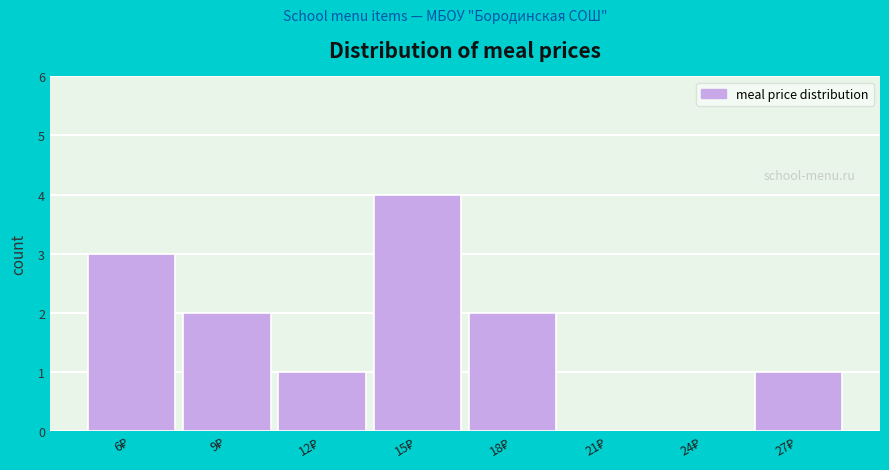

What is the sum of all values?

13